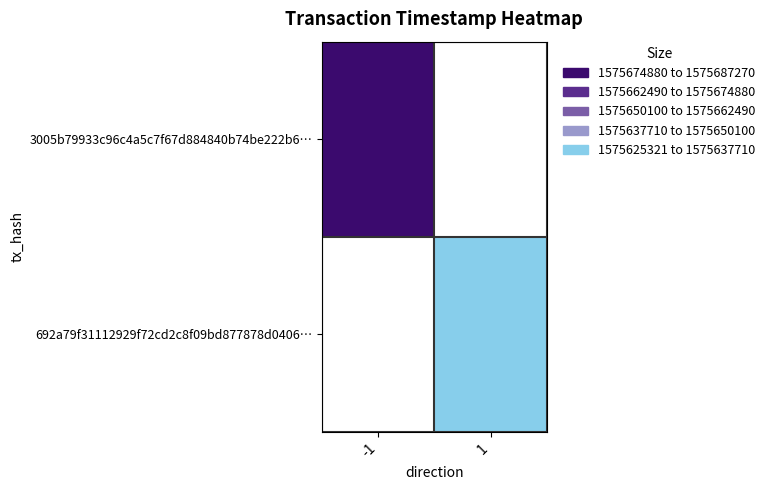

Between -1 and 1, which is larger?

1